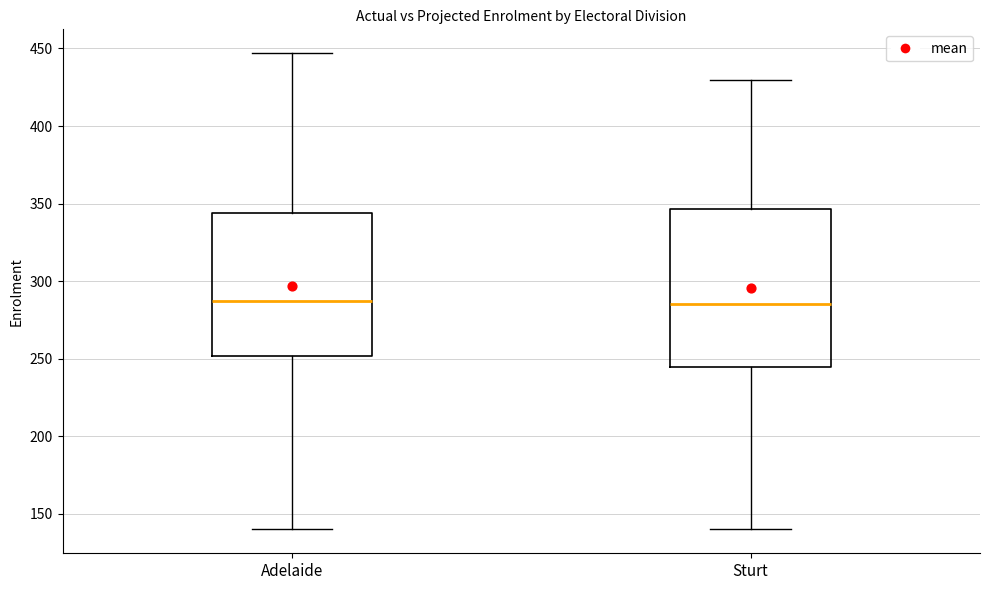

Reading left to right, read every box against the y-axis: the position of its median line, the range the box covers, and the ends of its whiskers. The values are not printed on the chart, so give them approximately, as read against the axis.

Adelaide: median 290, box 250 to 345, whiskers 140 to 445
Sturt: median 285, box 245 to 345, whiskers 140 to 430